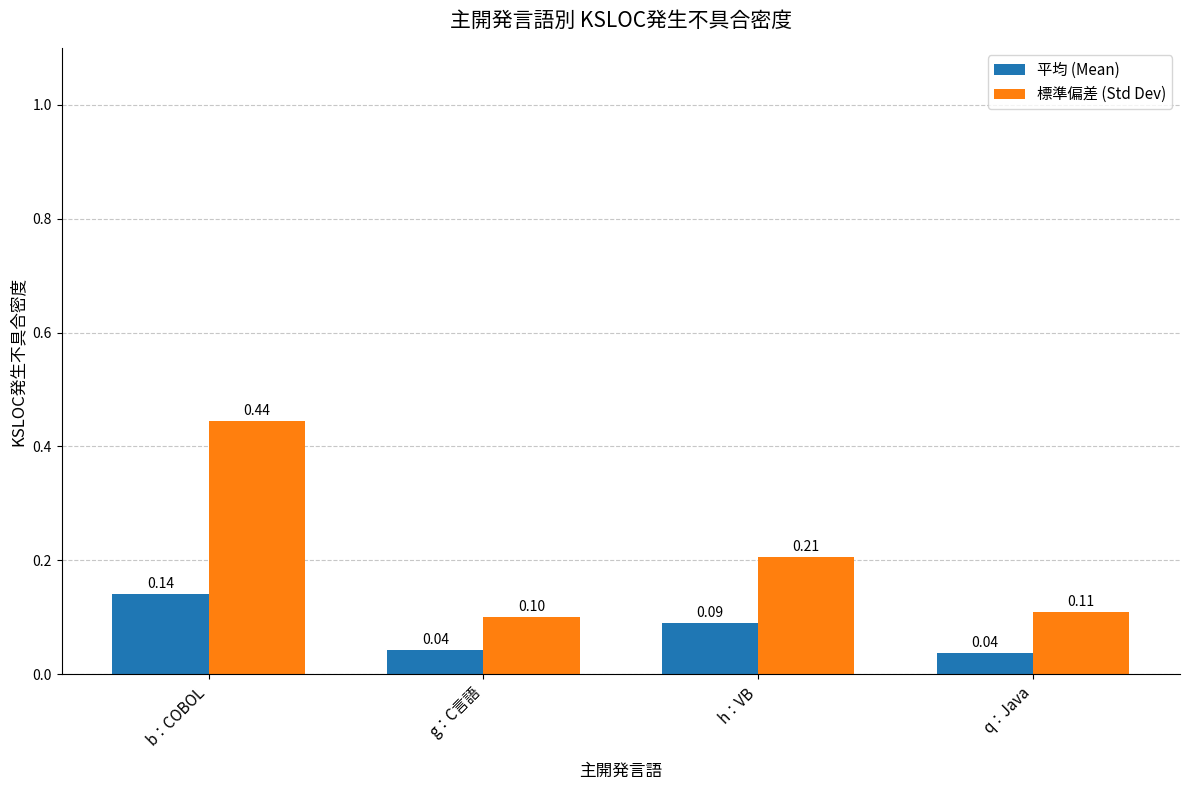

At which category does the chart reach its peak across all series?

b：COBOL